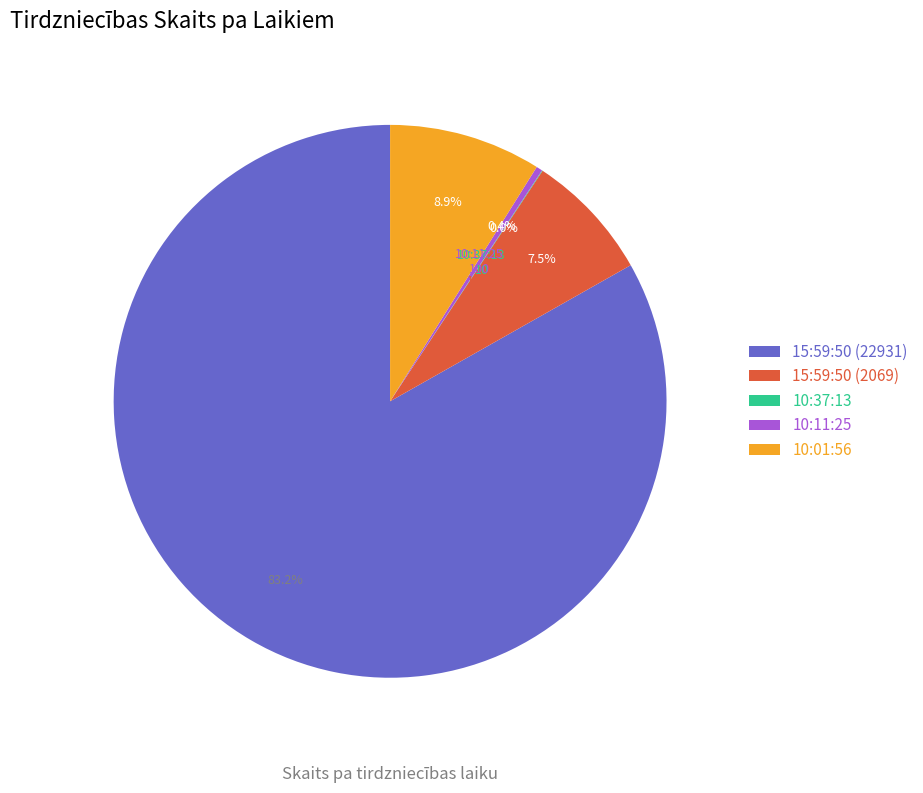

True or false: 15:59:50 (22931) accounts for 91% of the total.

False